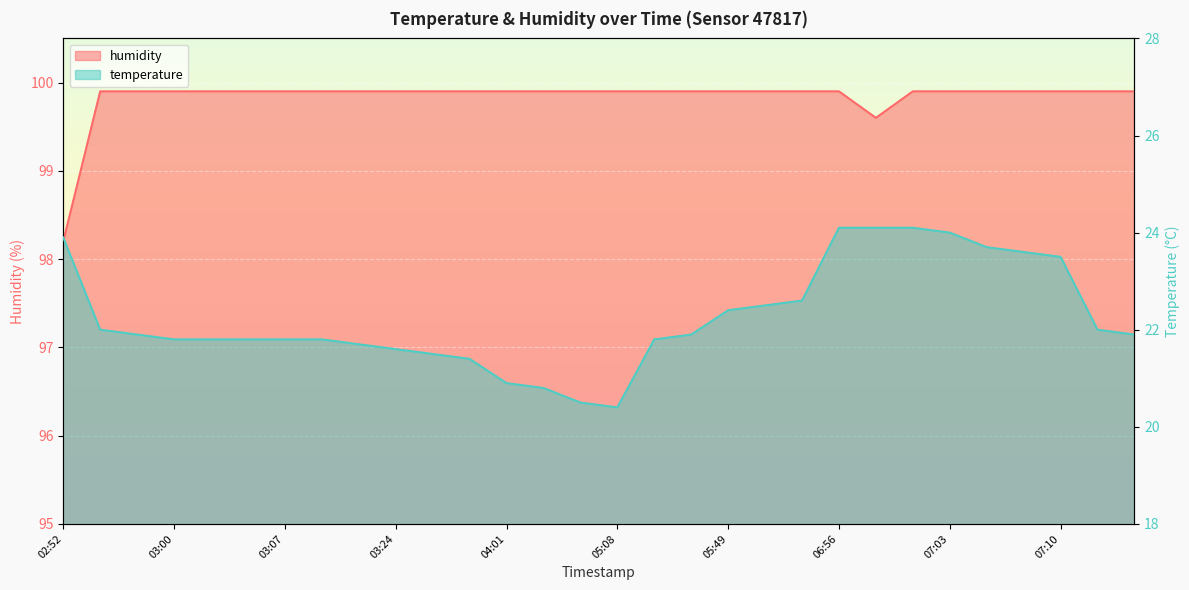

True or false: temperature and humidity intersect in this chart.

False